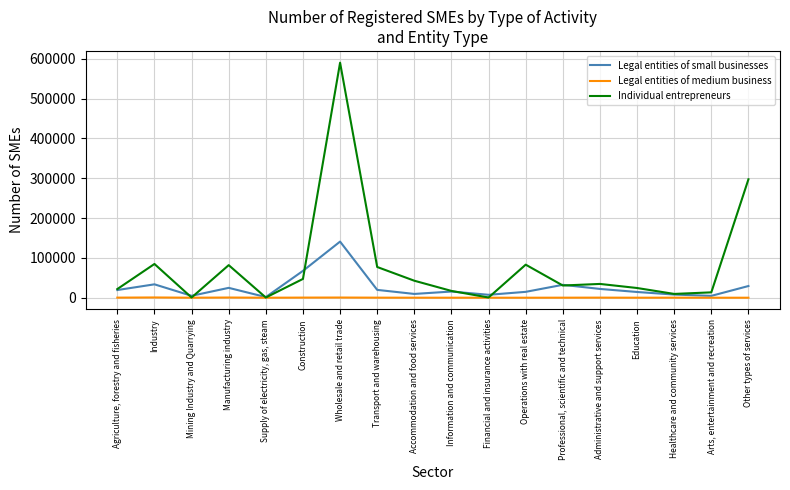

List the series in order of their peak value, highest first.

Individual entrepreneurs, Legal entities of small businesses, Legal entities of medium business